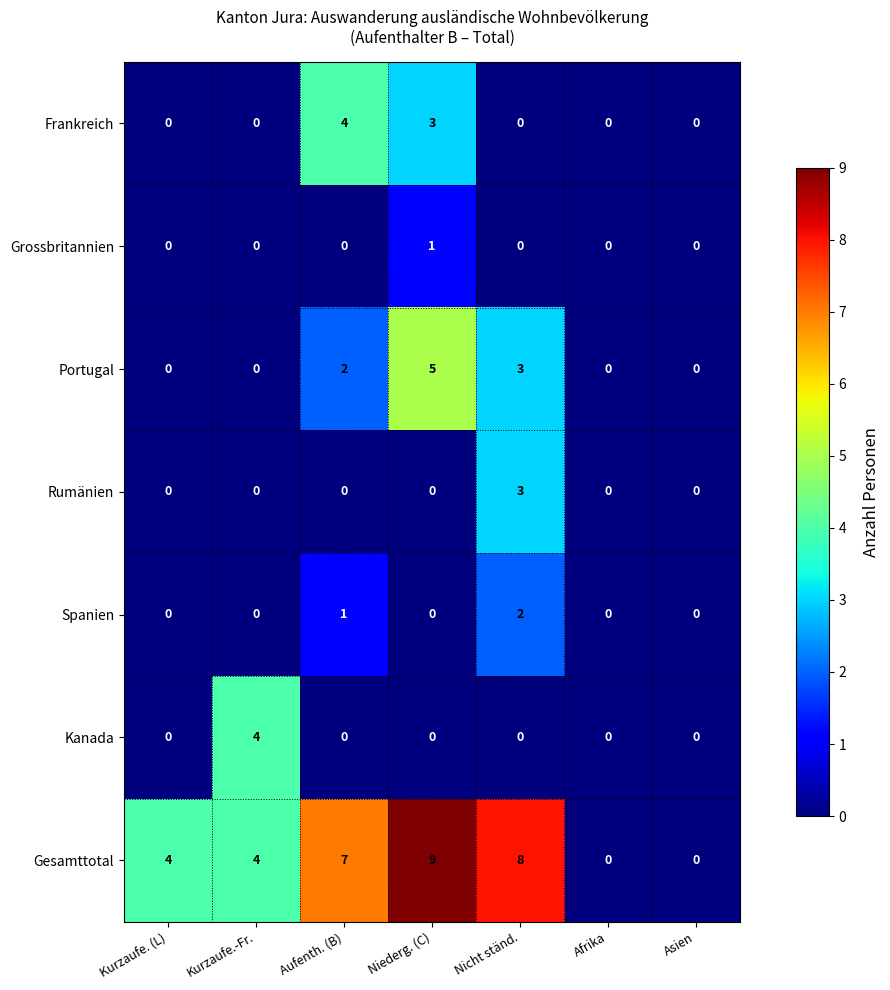

Which category has the highest value across all series?

Niederg. (C)